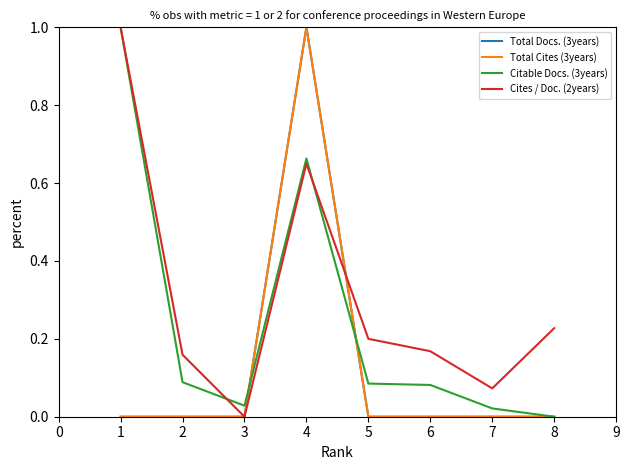

Reading left to right, extract all data points from this chart.

Total Docs. (3years): 0.0	0.0	0.0	1.0	0.0	0.0	0.0	0.0
Total Cites (3years): 0.0	0.0	0.0	1.0	0.0	0.0	0.0	0.0
Citable Docs. (3years): 1.0	0.1	0.0	0.7	0.1	0.1	0.0	0.0
Cites / Doc. (2years): 1.0	0.2	0.0	0.6	0.2	0.2	0.1	0.2